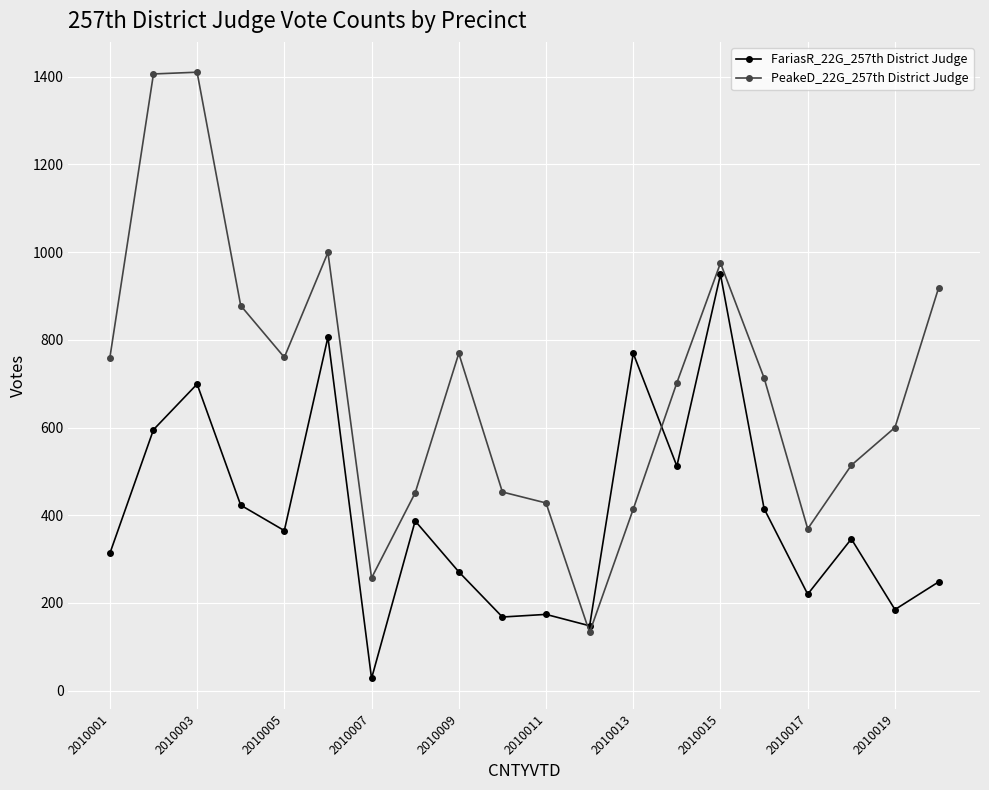

Which series has the largest total across all categories?

PeakeD_22G_257th District Judge